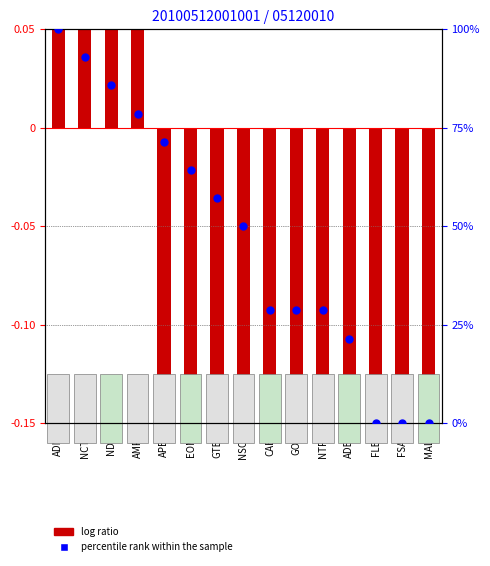

At how many categories does at least one series exceed 1?

1